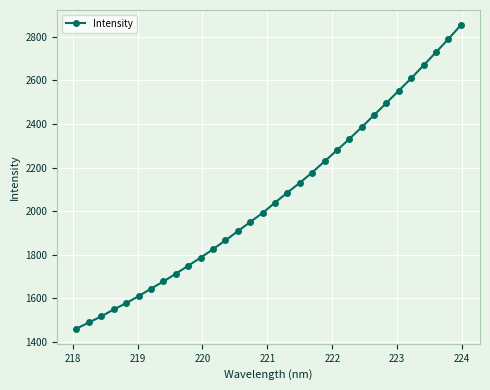

Count the number of data series in this chart.

1